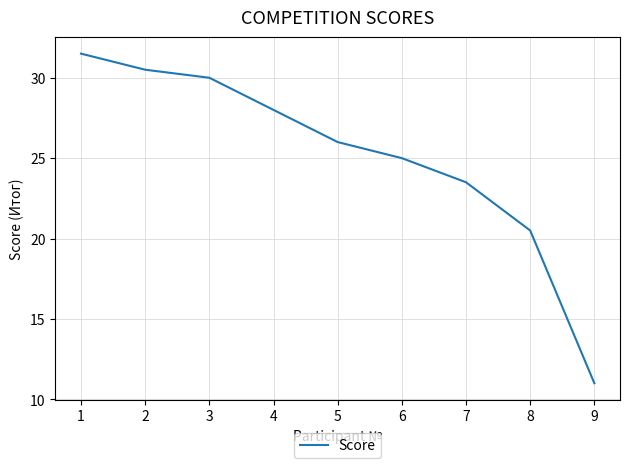

What is the sum of all values?

226.0